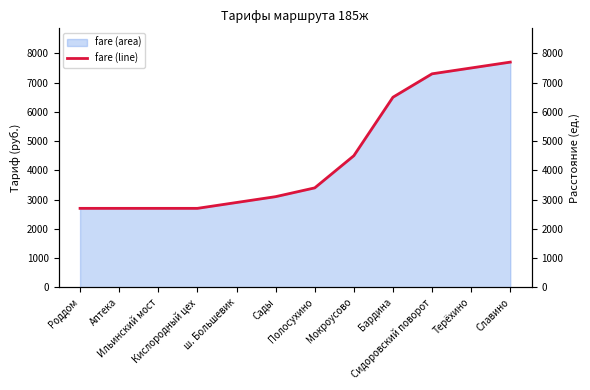

What position from the left is Роддом?

1